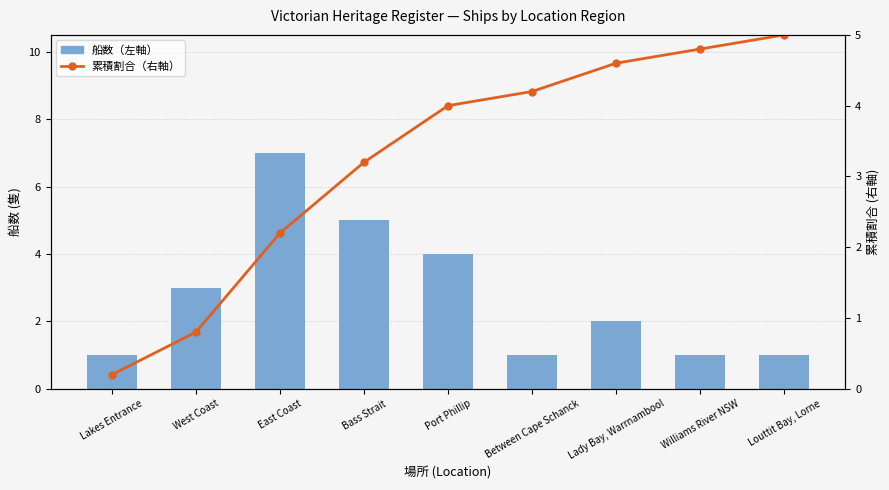

What is the highest value of the 累積割合（右軸） series?

5.0